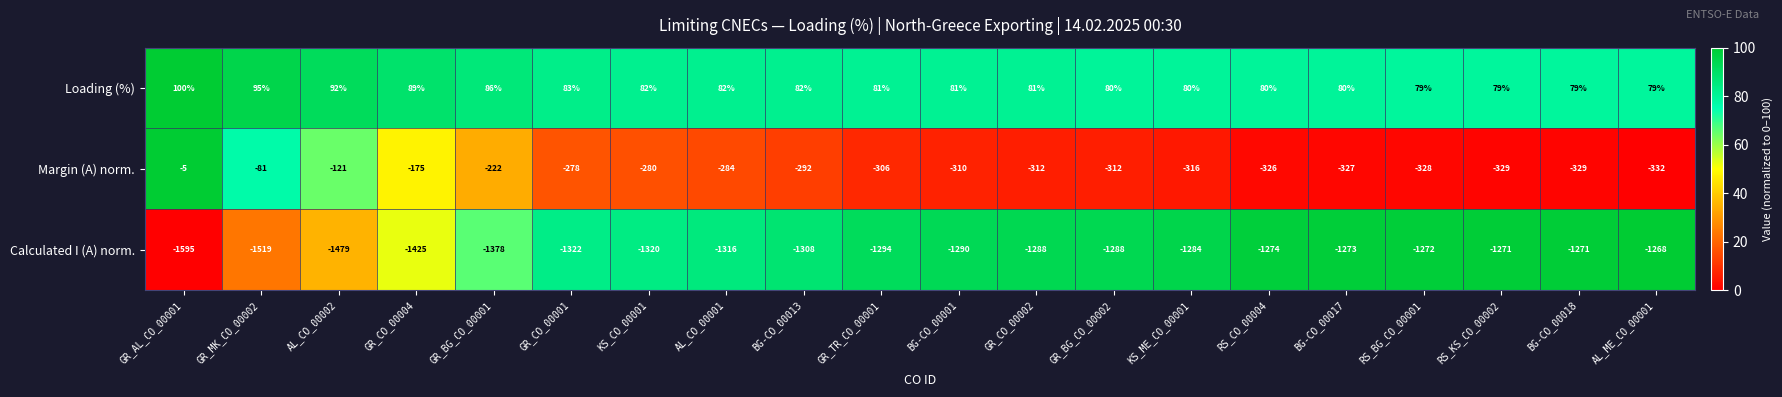

At which category does the chart reach its minimum across all series?

GR_AL_CO_00001